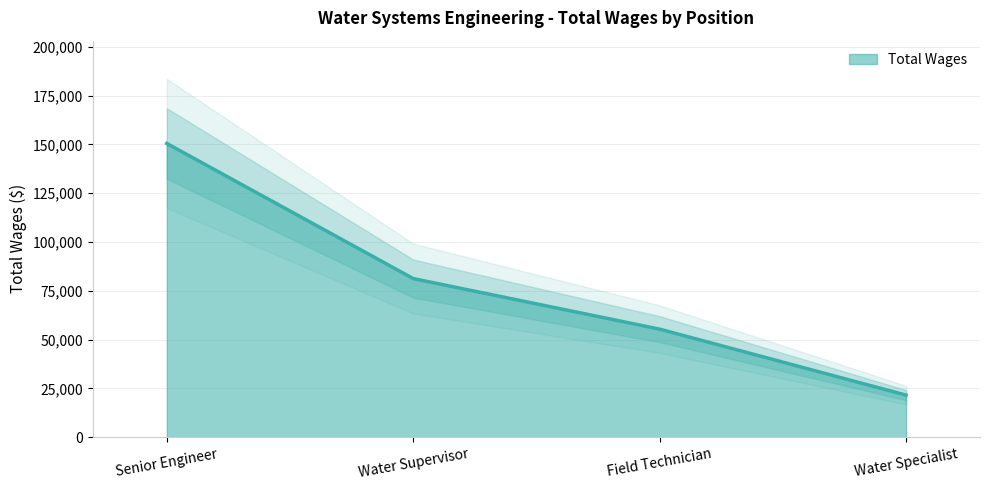

What is the change in value from Senior Engineer to Field Technician?

-95143